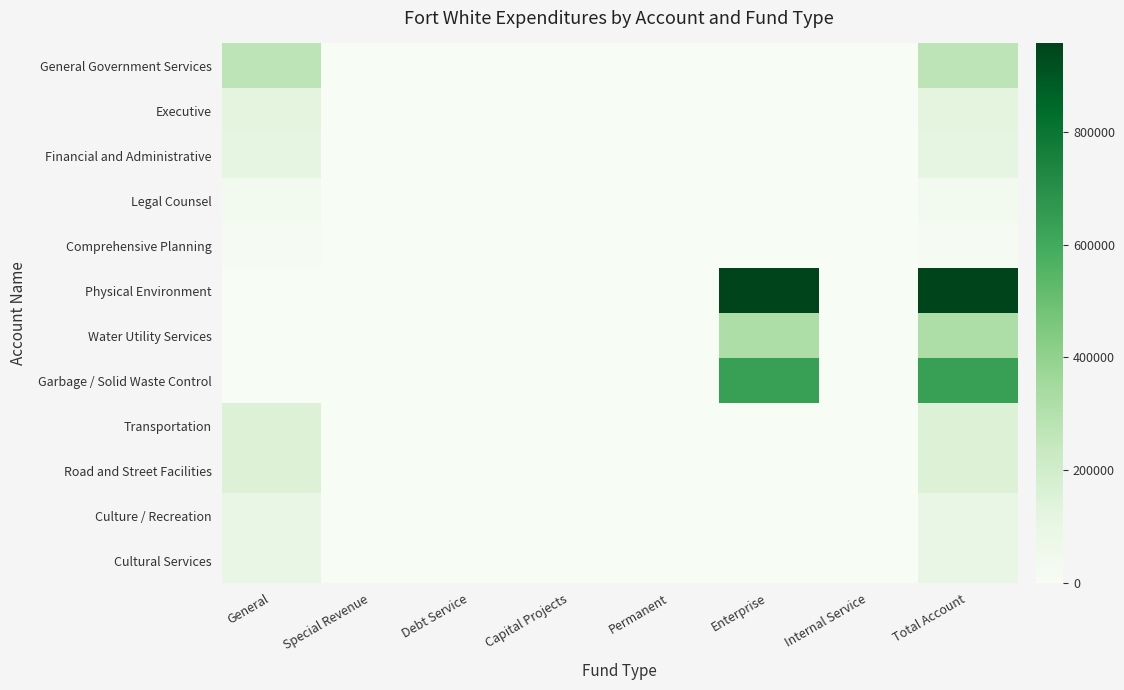

Reading left to right, extract all data points from this chart.

General Government Services: General=271458	Special Revenue=0	Debt Service=0	Capital Projects=0	Permanent=0	Enterprise=0	Internal Service=0	Total Account=271458
Executive: General=120067	Special Revenue=0	Debt Service=0	Capital Projects=0	Permanent=0	Enterprise=0	Internal Service=0	Total Account=120067
Financial and Administrative: General=109914	Special Revenue=0	Debt Service=0	Capital Projects=0	Permanent=0	Enterprise=0	Internal Service=0	Total Account=109914
Legal Counsel: General=31572	Special Revenue=0	Debt Service=0	Capital Projects=0	Permanent=0	Enterprise=0	Internal Service=0	Total Account=31572
Comprehensive Planning: General=9905	Special Revenue=0	Debt Service=0	Capital Projects=0	Permanent=0	Enterprise=0	Internal Service=0	Total Account=9905
Physical Environment: General=0	Special Revenue=0	Debt Service=0	Capital Projects=0	Permanent=0	Enterprise=956246	Internal Service=0	Total Account=956246
Water Utility Services: General=0	Special Revenue=0	Debt Service=0	Capital Projects=0	Permanent=0	Enterprise=317870	Internal Service=0	Total Account=317870
Garbage / Solid Waste Control: General=0	Special Revenue=0	Debt Service=0	Capital Projects=0	Permanent=0	Enterprise=638376	Internal Service=0	Total Account=638376
Transportation: General=155237	Special Revenue=0	Debt Service=0	Capital Projects=0	Permanent=0	Enterprise=0	Internal Service=0	Total Account=155237
Road and Street Facilities: General=155237	Special Revenue=0	Debt Service=0	Capital Projects=0	Permanent=0	Enterprise=0	Internal Service=0	Total Account=155237
Culture / Recreation: General=87027	Special Revenue=0	Debt Service=0	Capital Projects=0	Permanent=0	Enterprise=0	Internal Service=0	Total Account=87027
Cultural Services: General=87027	Special Revenue=0	Debt Service=0	Capital Projects=0	Permanent=0	Enterprise=0	Internal Service=0	Total Account=87027